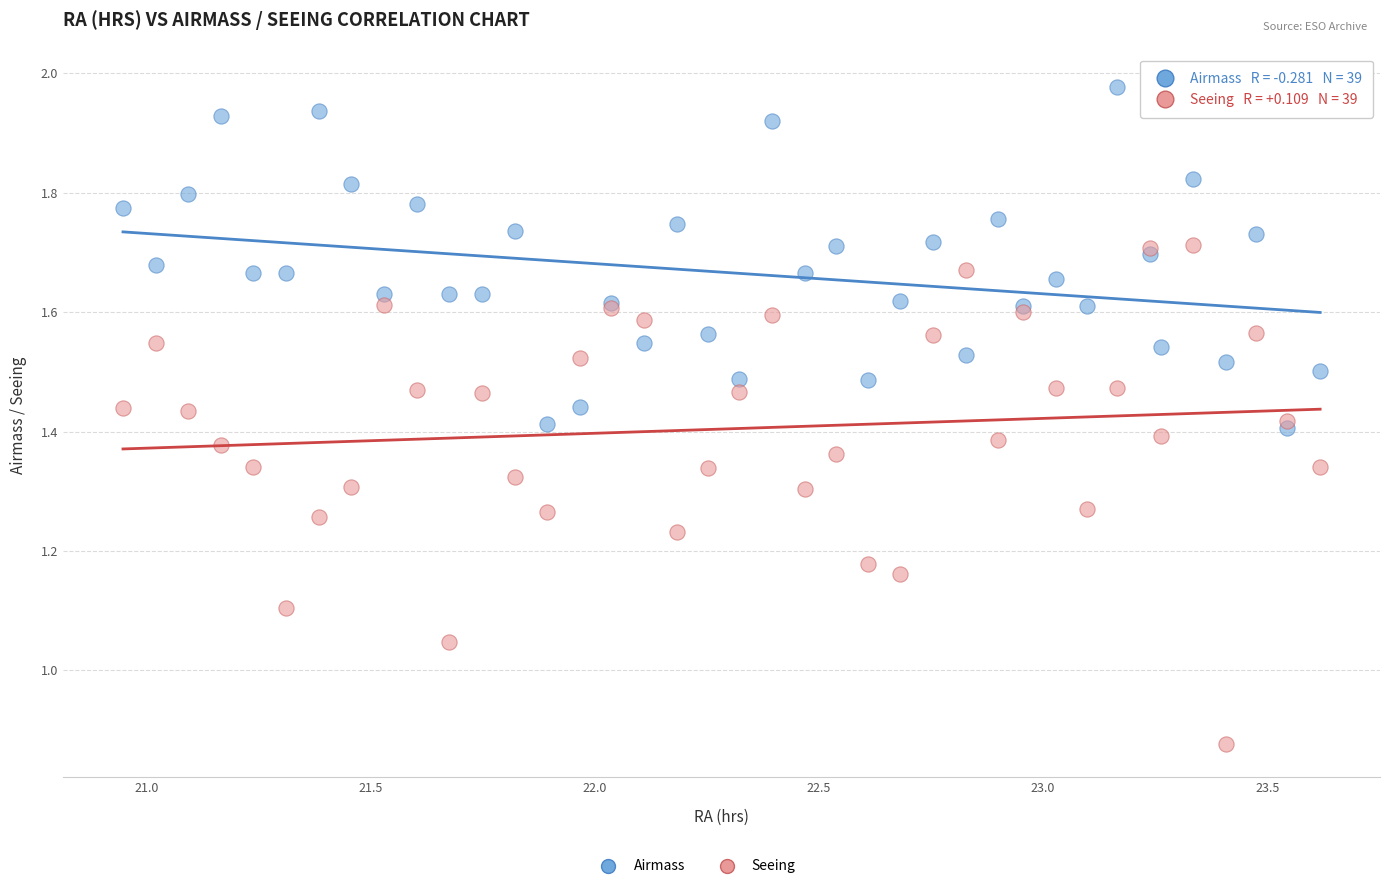

Which series contains the highest Y value?

Airmass